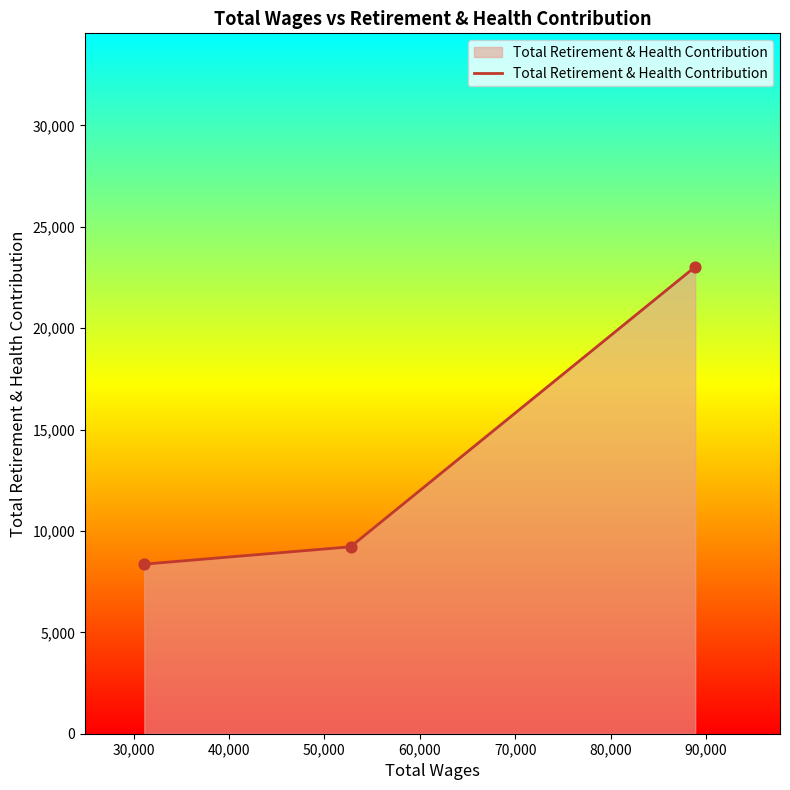

What is the sum of all values?

40608